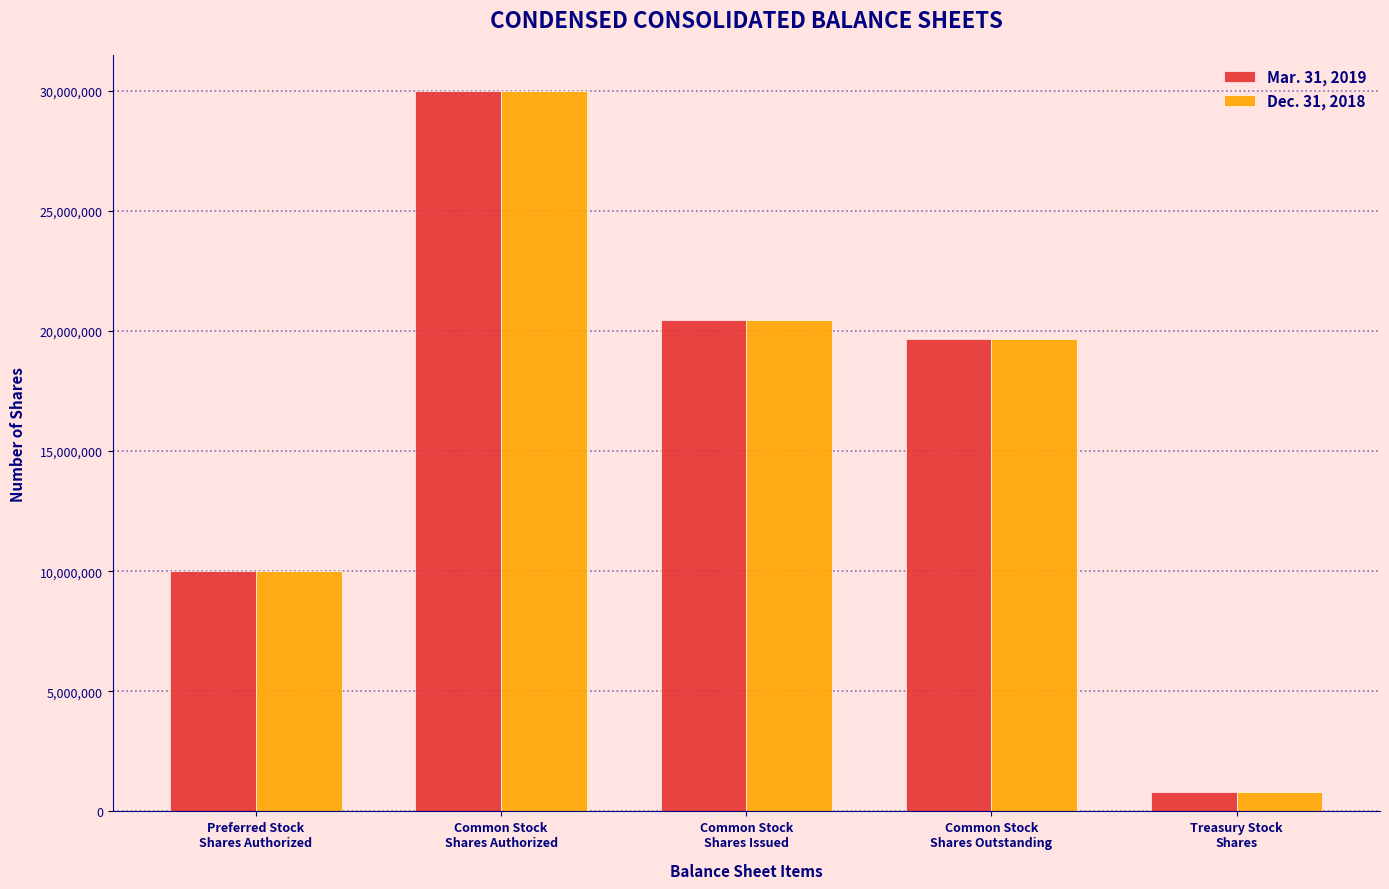

At how many categories does at least one series exceed 8107510?

4